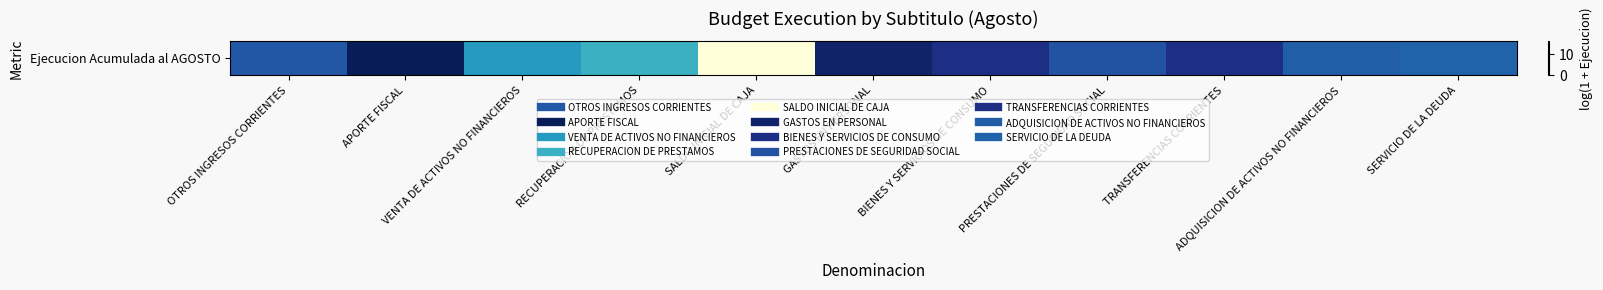

Reading right to left, extract all data points from this chart.

SERVICIO DE LA DEUDA=11.9	ADQUISICION DE ACTIVOS NO FINANCIEROS=12.1	TRANSFERENCIAS CORRIENTES=14.6	PRESTACIONES DE SEGURIDAD SOCIAL=12.7	BIENES Y SERVICIOS DE CONSUMO=14.7	GASTOS EN PERSONAL=15.6	SALDO INICIAL DE CAJA=0.0	RECUPERACION DE PRESTAMOS=8.4	VENTA DE ACTIVOS NO FINANCIEROS=9.6	APORTE FISCAL=16.2	OTROS INGRESOS CORRIENTES=12.4